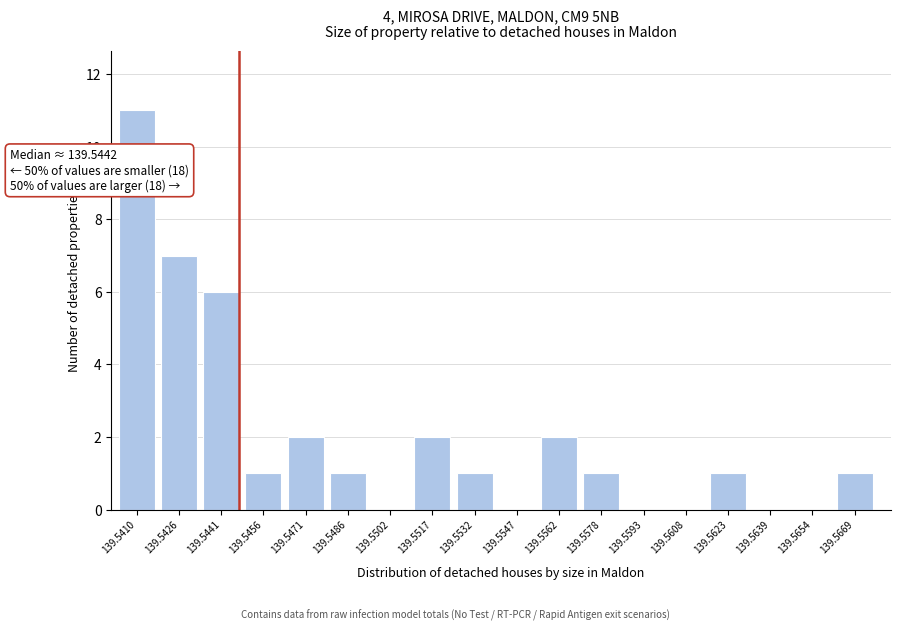

Reading right to left, list all the values displayed in this chart.

139.5669=1	139.5654=0	139.5639=0	139.5623=1	139.5608=0	139.5593=0	139.5578=1	139.5562=2	139.5547=0	139.5532=1	139.5517=2	139.5502=0	139.5486=1	139.5471=2	139.5456=1	139.5441=6	139.5426=7	139.5410=11